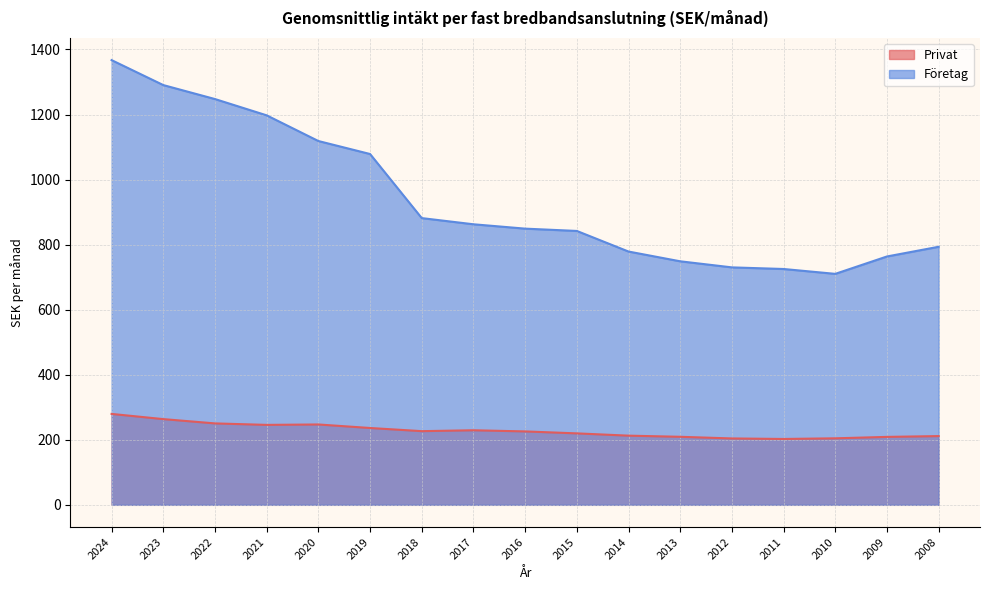

Where does the Privat series first go above 225?

2024